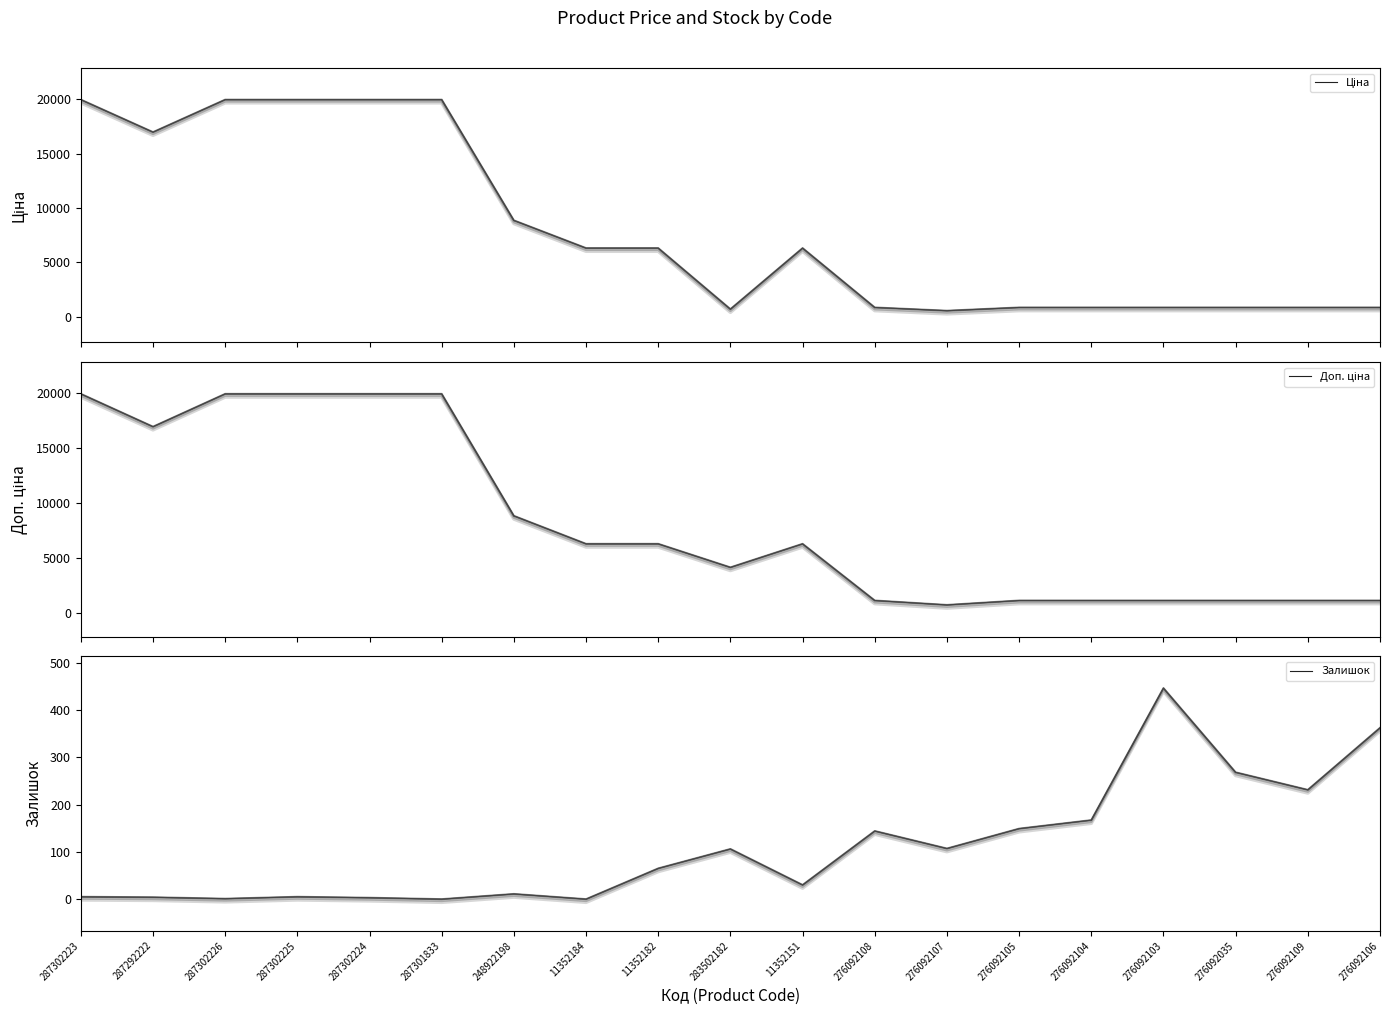

How many values in the Доп. ціна series are below 6308?

9